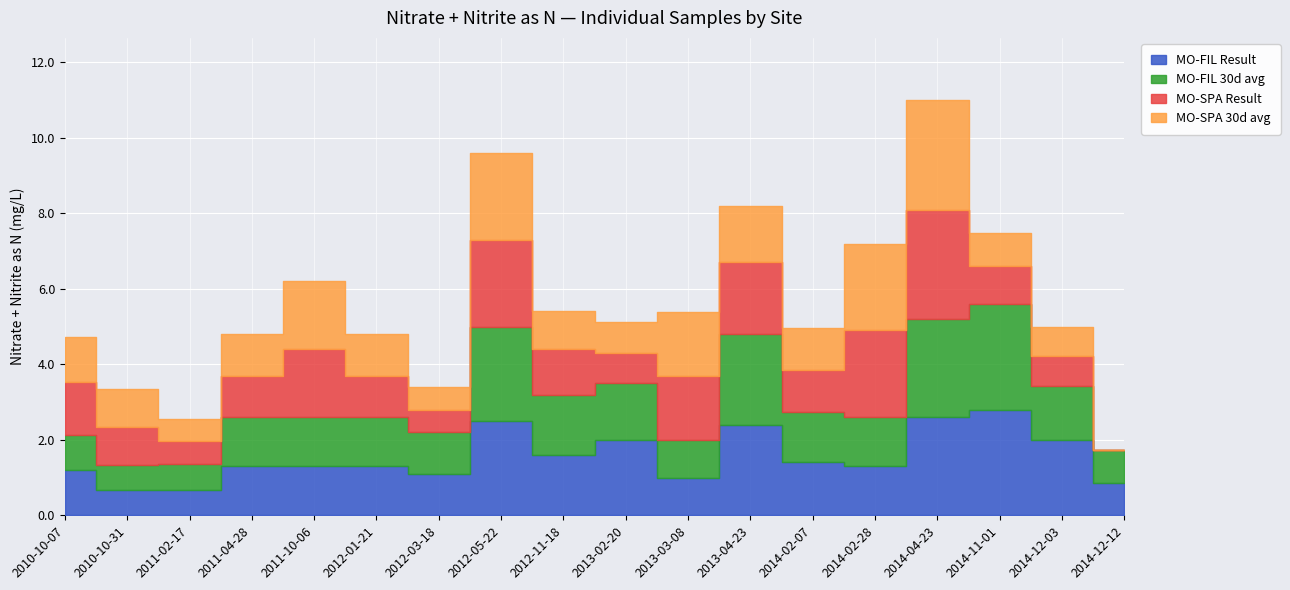

Reading left to right, what are all the values shown in this chart?

MO-FIL Result: 2010-10-07=1.2	2010-10-31=0.7	2011-02-17=0.7	2011-04-28=1.3	2011-10-06=1.3	2012-01-21=1.3	2012-03-18=1.1	2012-05-22=2.5	2012-11-18=1.6	2013-02-20=2.0	2013-03-08=1.0	2013-04-23=2.4	2014-02-07=1.4	2014-02-28=1.3	2014-04-23=2.6	2014-11-01=2.8	2014-12-03=2.0	2014-12-12=0.9
MO-FIL 30d avg: 2010-10-07=0.9	2010-10-31=0.7	2011-02-17=0.7	2011-04-28=1.3	2011-10-06=1.3	2012-01-21=1.3	2012-03-18=1.1	2012-05-22=2.5	2012-11-18=1.6	2013-02-20=1.5	2013-03-08=1.0	2013-04-23=2.4	2014-02-07=1.4	2014-02-28=1.3	2014-04-23=2.6	2014-11-01=2.8	2014-12-03=1.4	2014-12-12=0.9
MO-SPA Result: 2010-10-07=1.4	2010-10-31=1.0	2011-02-17=0.6	2011-04-28=1.1	2011-10-06=1.8	2012-01-21=1.1	2012-03-18=0.6	2012-05-22=2.3	2012-11-18=1.2	2013-02-20=0.8	2013-03-08=1.7	2013-04-23=1.9	2014-02-07=1.1	2014-02-28=2.3	2014-04-23=2.9	2014-11-01=1.0	2014-12-03=0.8	2014-12-12=0.0
MO-SPA 30d avg: 2010-10-07=1.2	2010-10-31=1.0	2011-02-17=0.6	2011-04-28=1.1	2011-10-06=1.8	2012-01-21=1.1	2012-03-18=0.6	2012-05-22=2.3	2012-11-18=1.0	2013-02-20=0.8	2013-03-08=1.7	2013-04-23=1.5	2014-02-07=1.1	2014-02-28=2.3	2014-04-23=2.9	2014-11-01=0.9	2014-12-03=0.8	2014-12-12=0.0